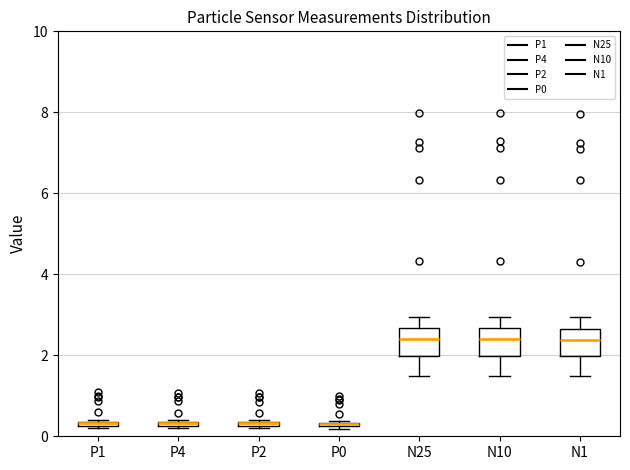

Where is the upper edge of the box for P1 on the y-axis? The values are not printed on the chart, so give them approximately, as read against the axis.

0.4